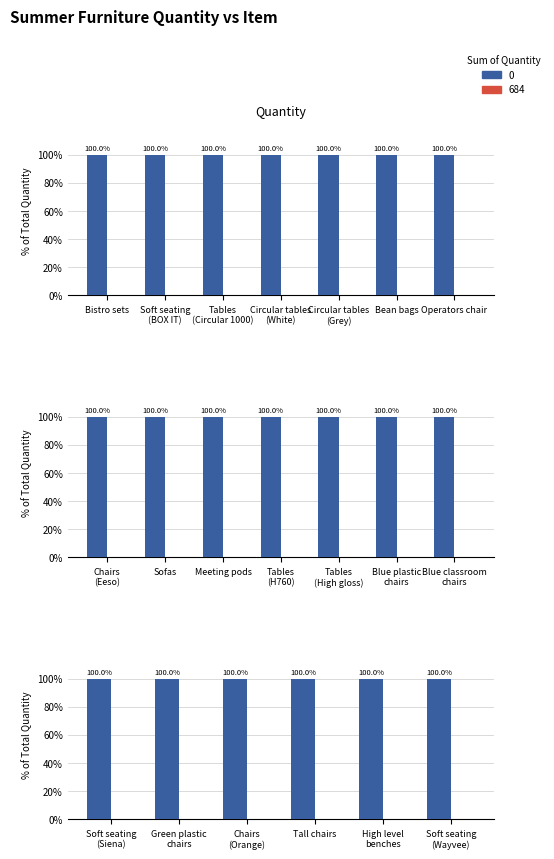

How many bars are there in each group?

2